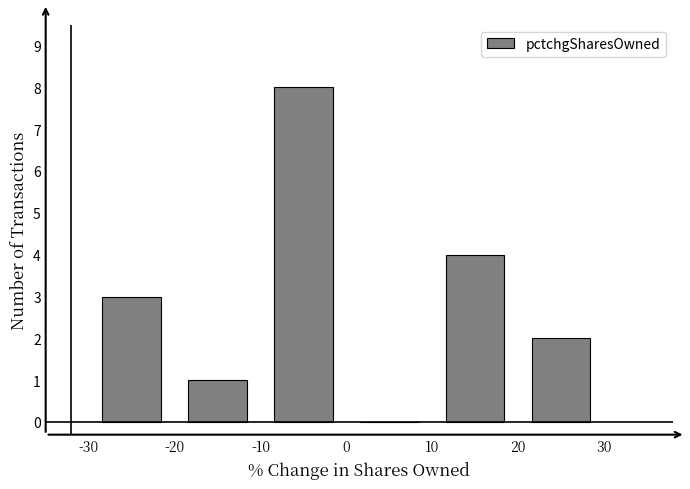

What is the height of the bar covering -20 to -10 on the x-axis? The values are not printed on the chart, so give them approximately, as read against the axis.

1